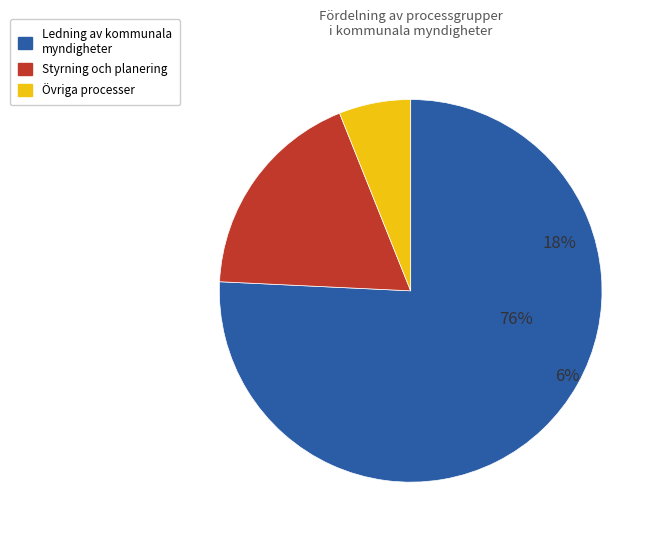

To the nearest percent, what portion does Styrning represent?

18%